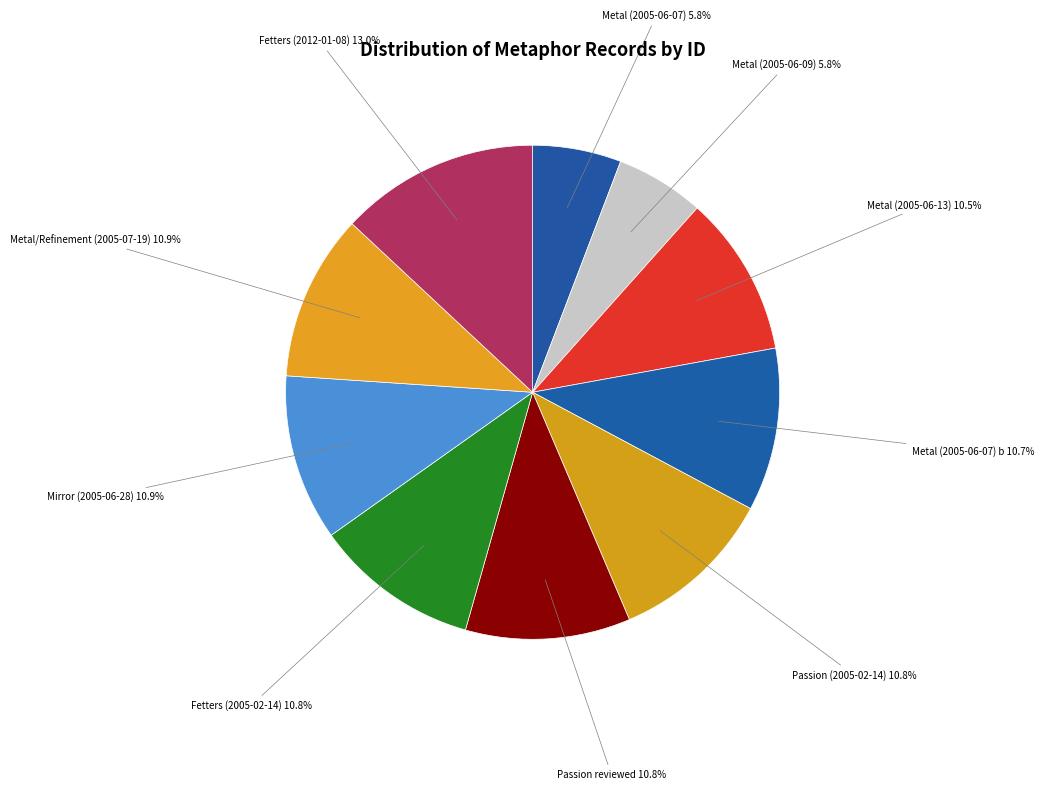

Does Fetters (2005-02-14) account for over 50% of the chart?

No